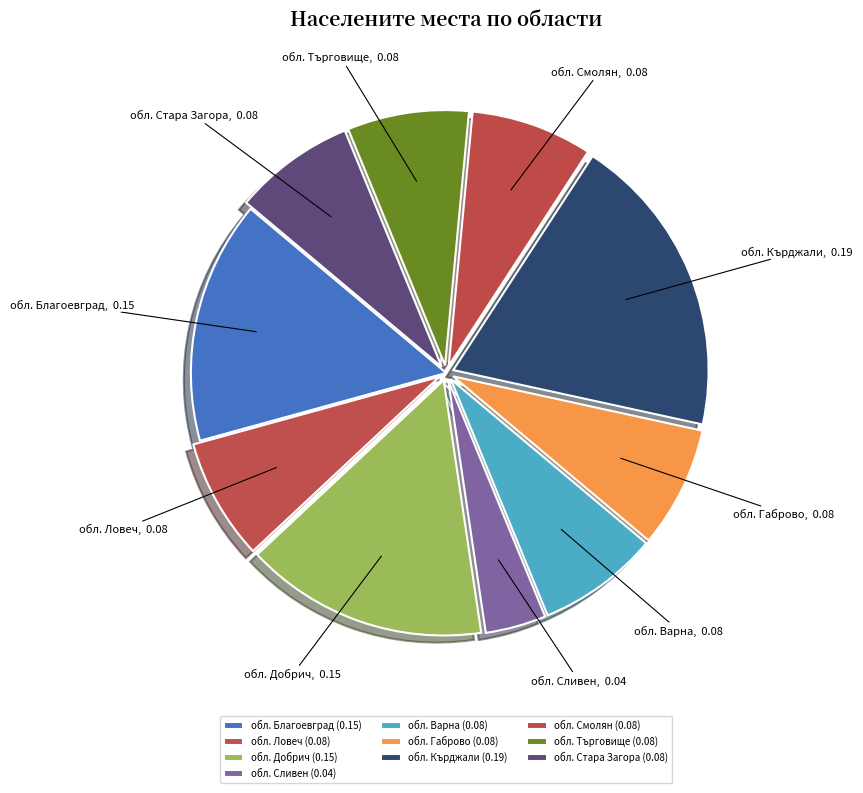

True or false: обл. Кърджали accounts for 1% of the total.

False